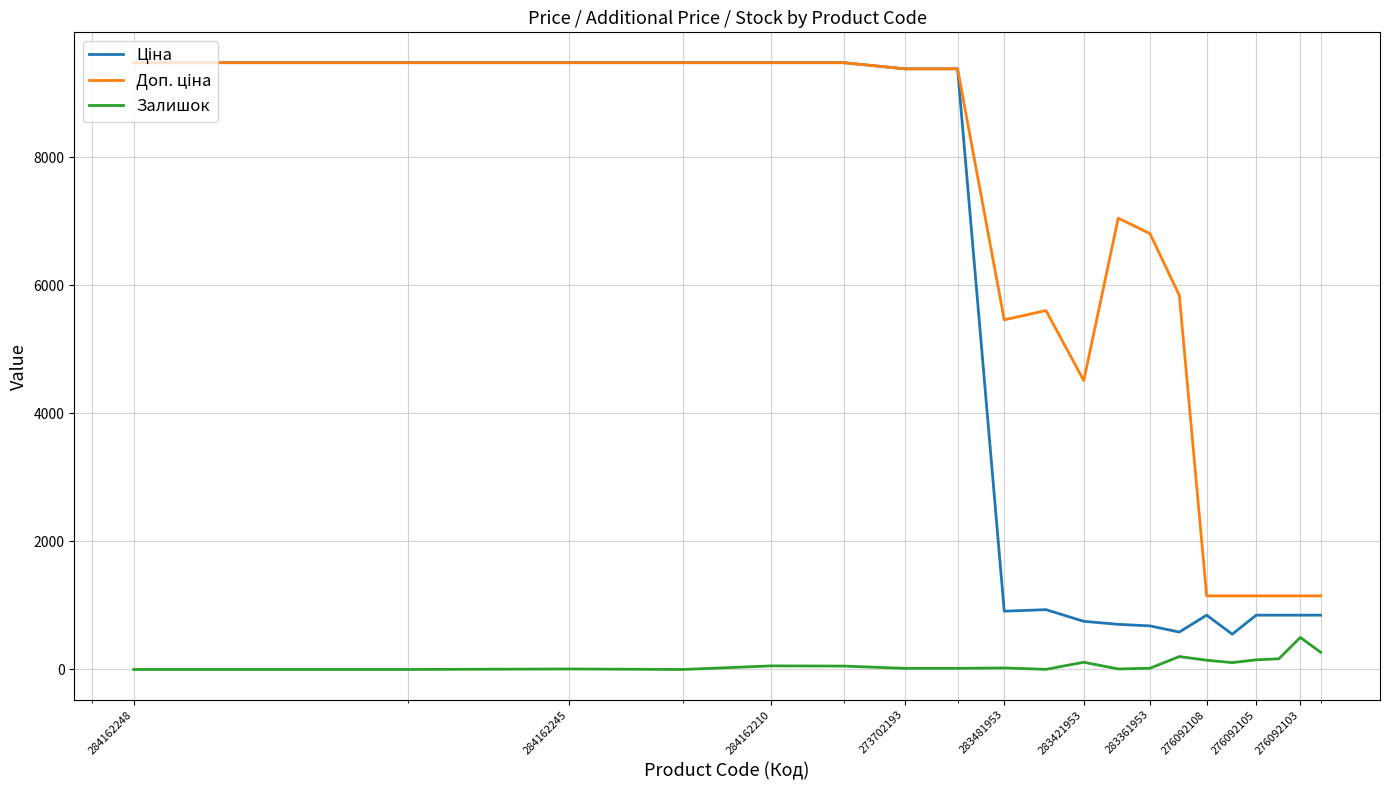

What is the greatest value displayed?

9480.1